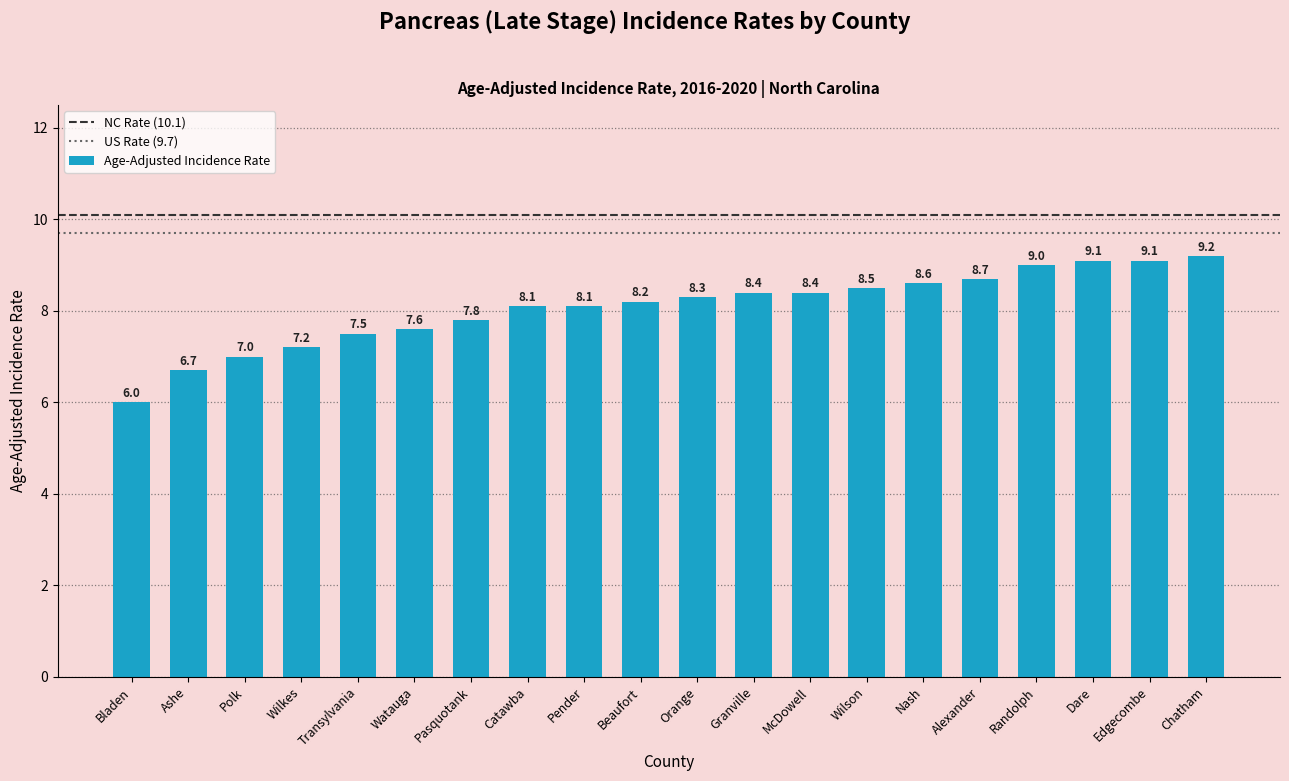

What is the minimum value shown in the chart?

6.0